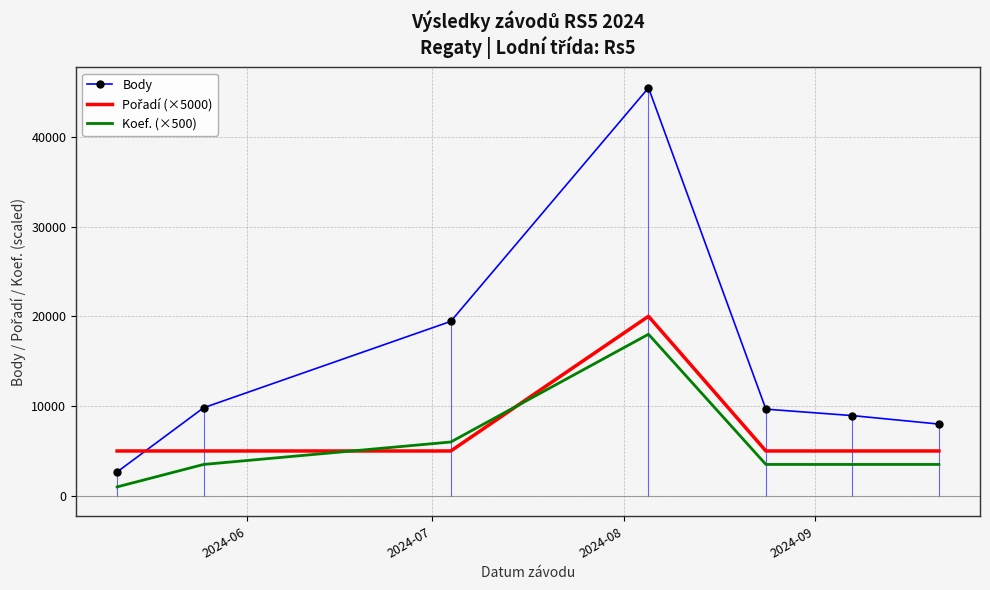

True or false: Body and Koef. (×500) intersect in this chart.

False